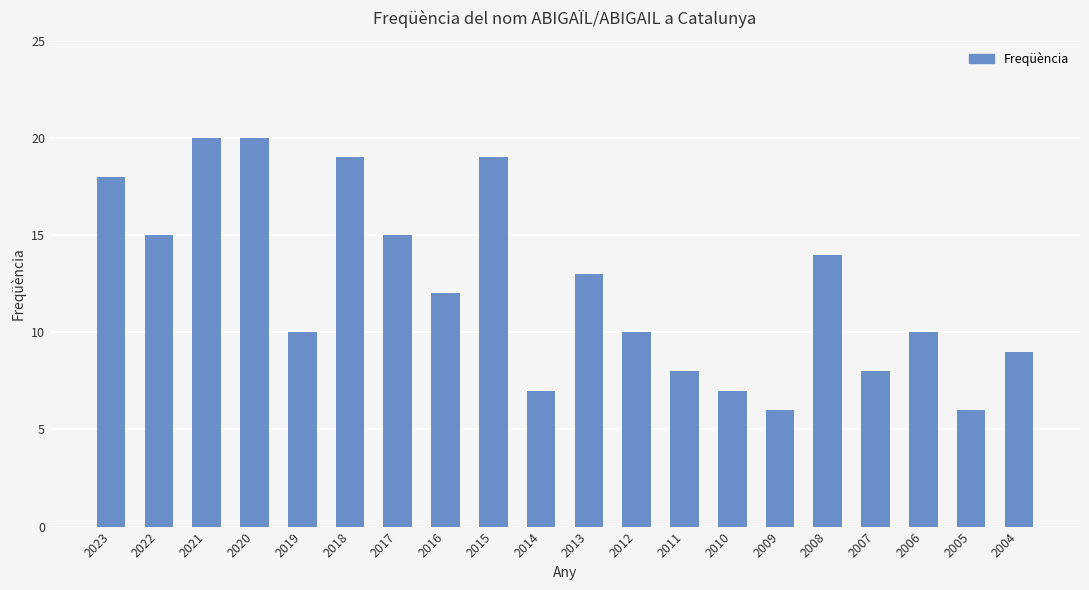

What is the sum of the values at 2013 and 2017?

28